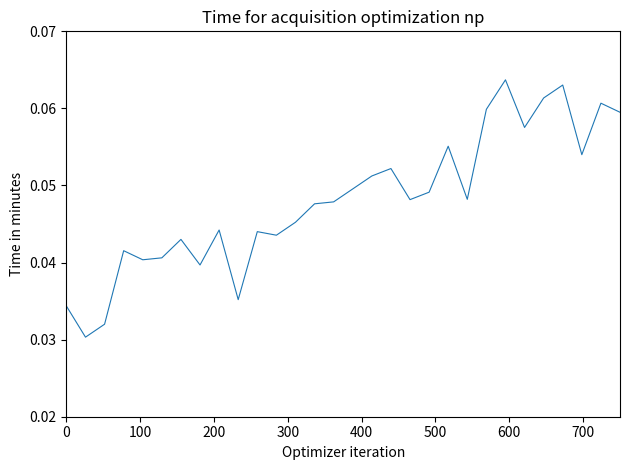

Does the chart display data point markers on the line(s)?

No